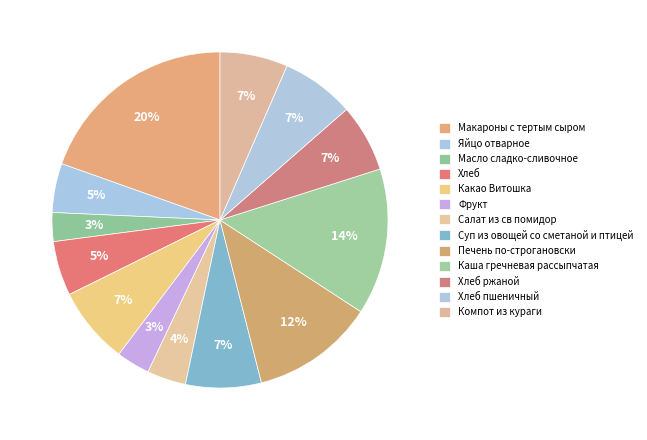

Which has a higher value, Каша гречневая рассыпчатая or Хлеб пшеничный?

Каша гречневая рассыпчатая